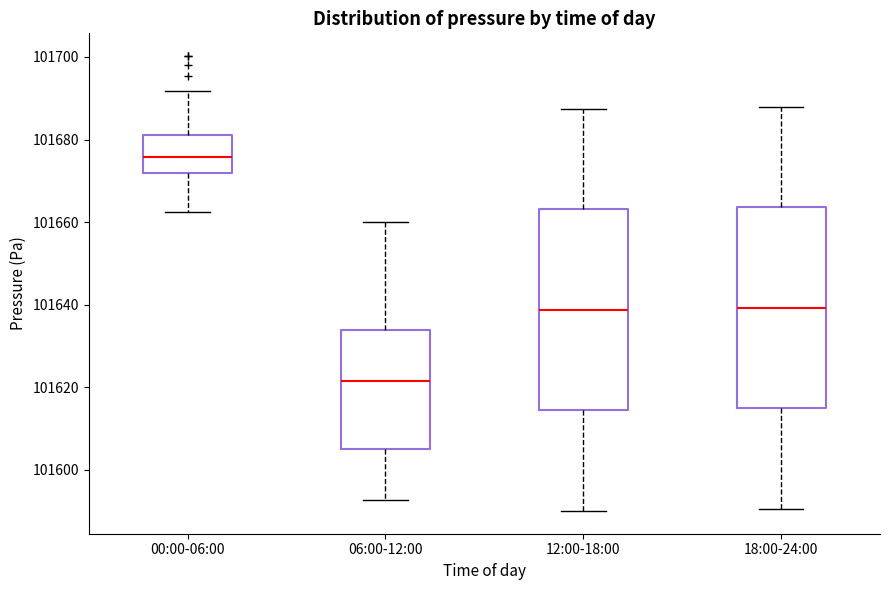

Which box's median line is the lowest?

06:00-12:00